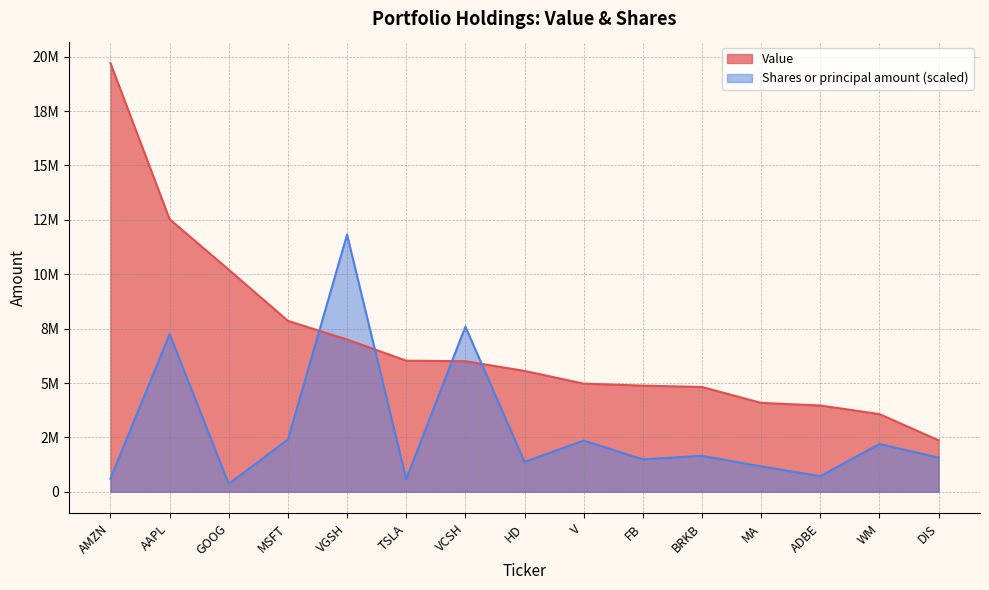

What is the value of the Value point at the 11th from the left?

4819000.0